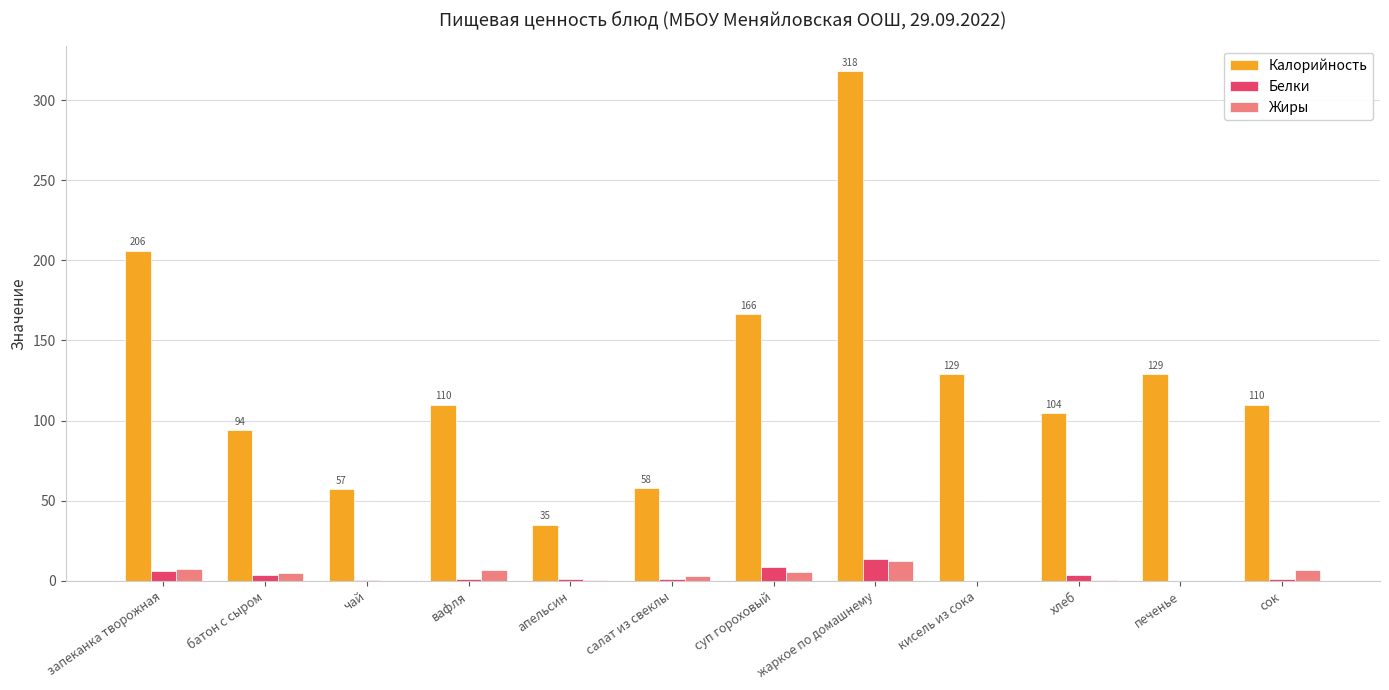

What is the sum of the Белки values at запеканка творожная and салат из свеклы?

7.3